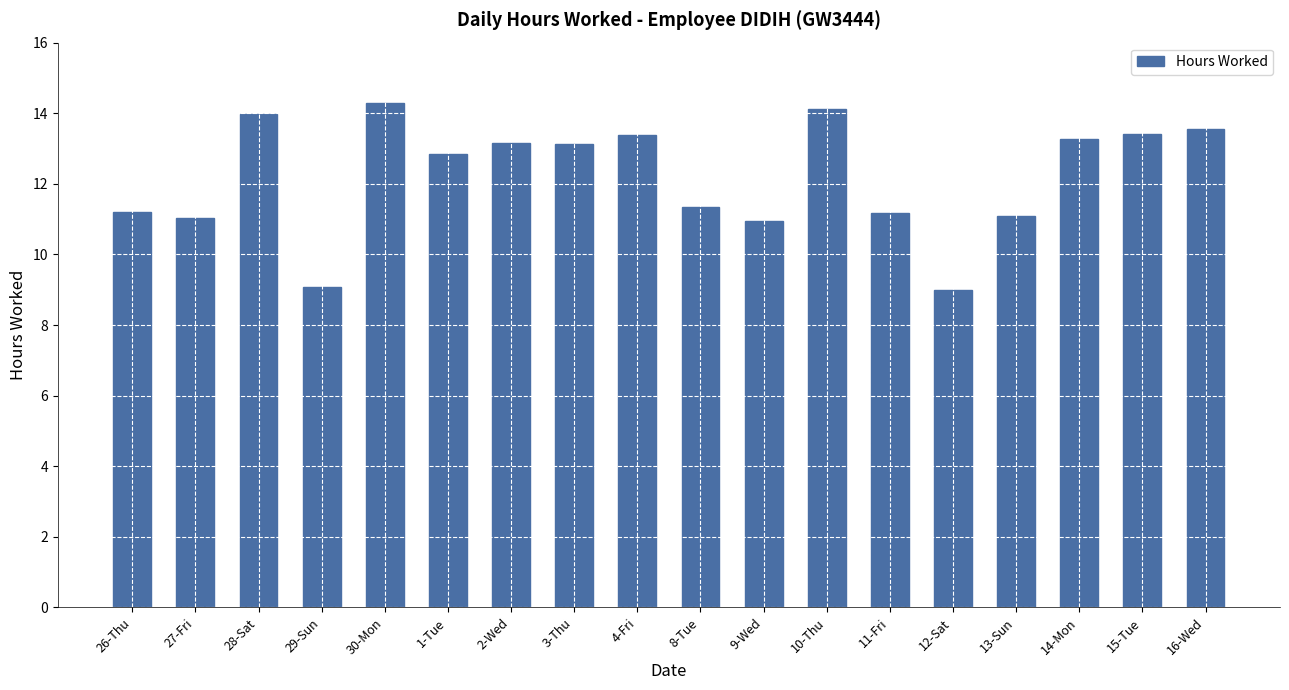

True or false: the data shows 14.1 at 10-Thu.

True